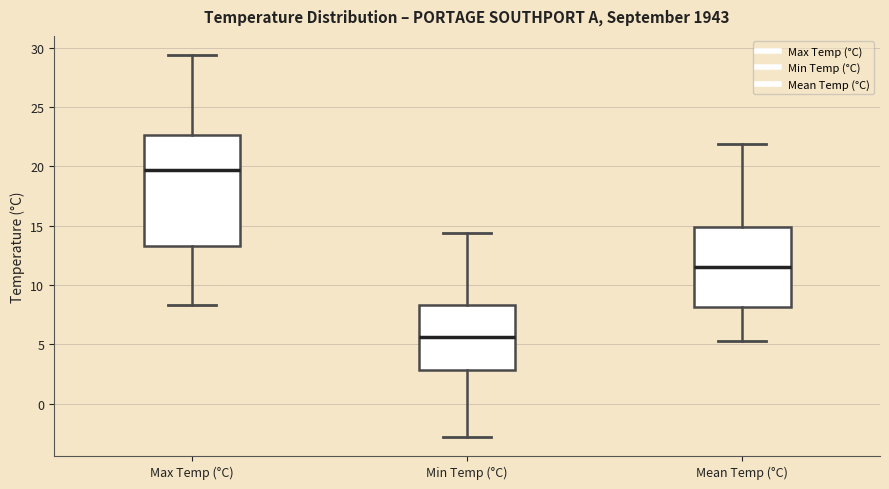

Which box is the tallest, from its lower edge to its upper edge?

Max Temp (°C)